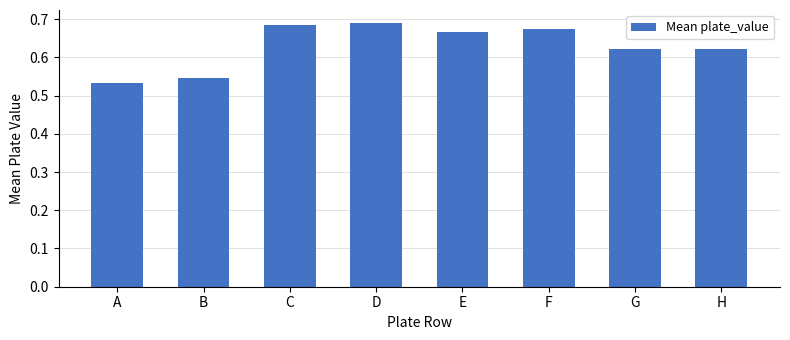

Count the values in the range 0 to 1.

8